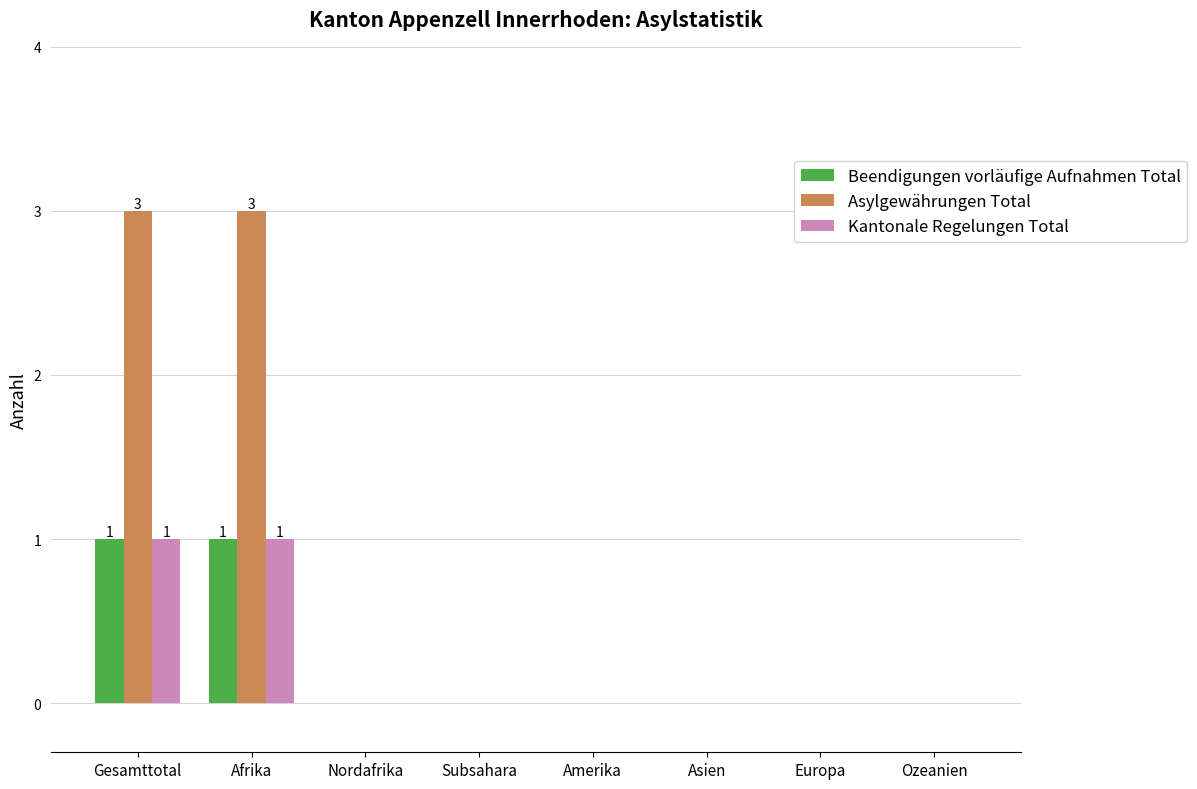

How many Kantonale Regelungen Total values are between 0 and 1?

8